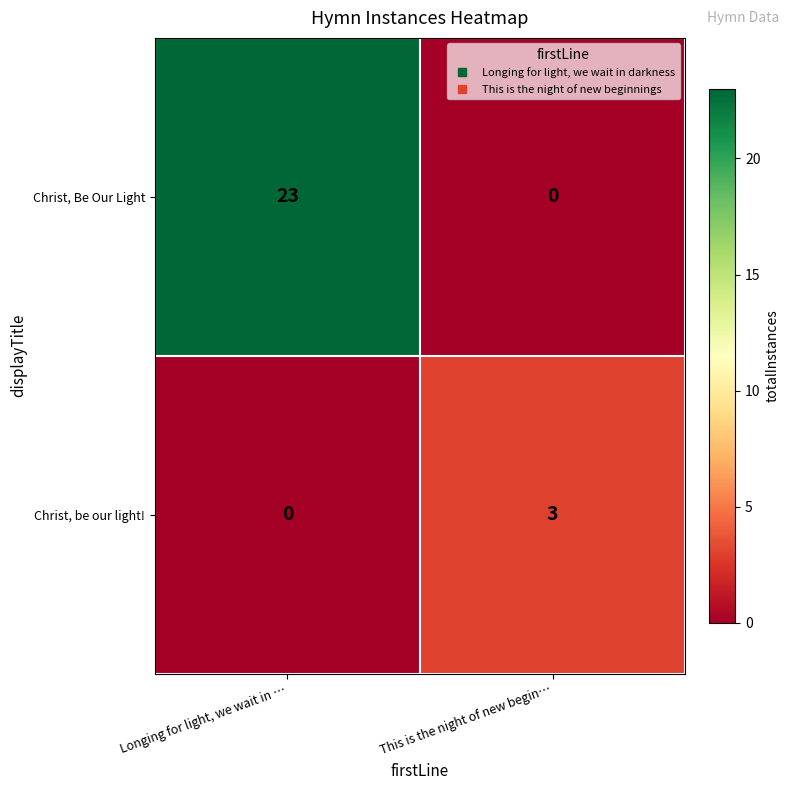

The Christ, be our light! series shows 2 at This is the night of new begin…. True or false?

False